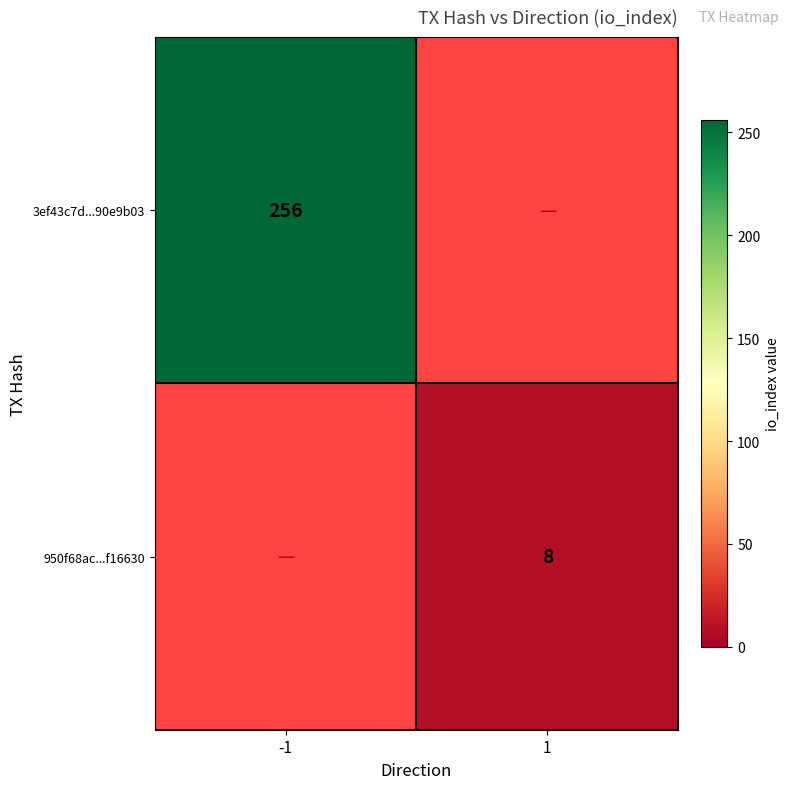

True or false: 3ef43c7d...90e9b03 has a value of 256 at -1.

True